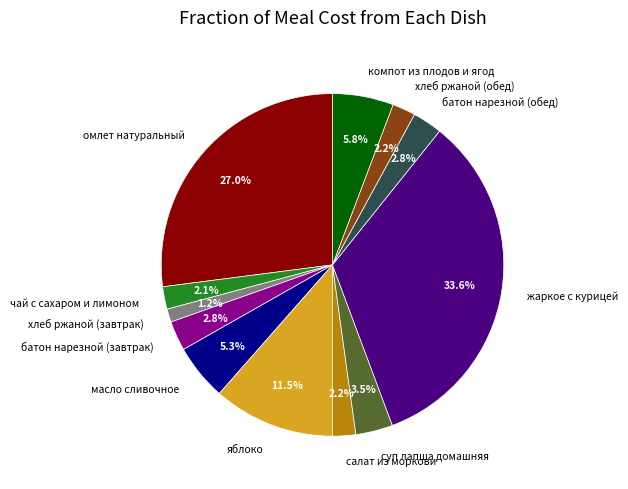

How many segments does this pie chart have?

12